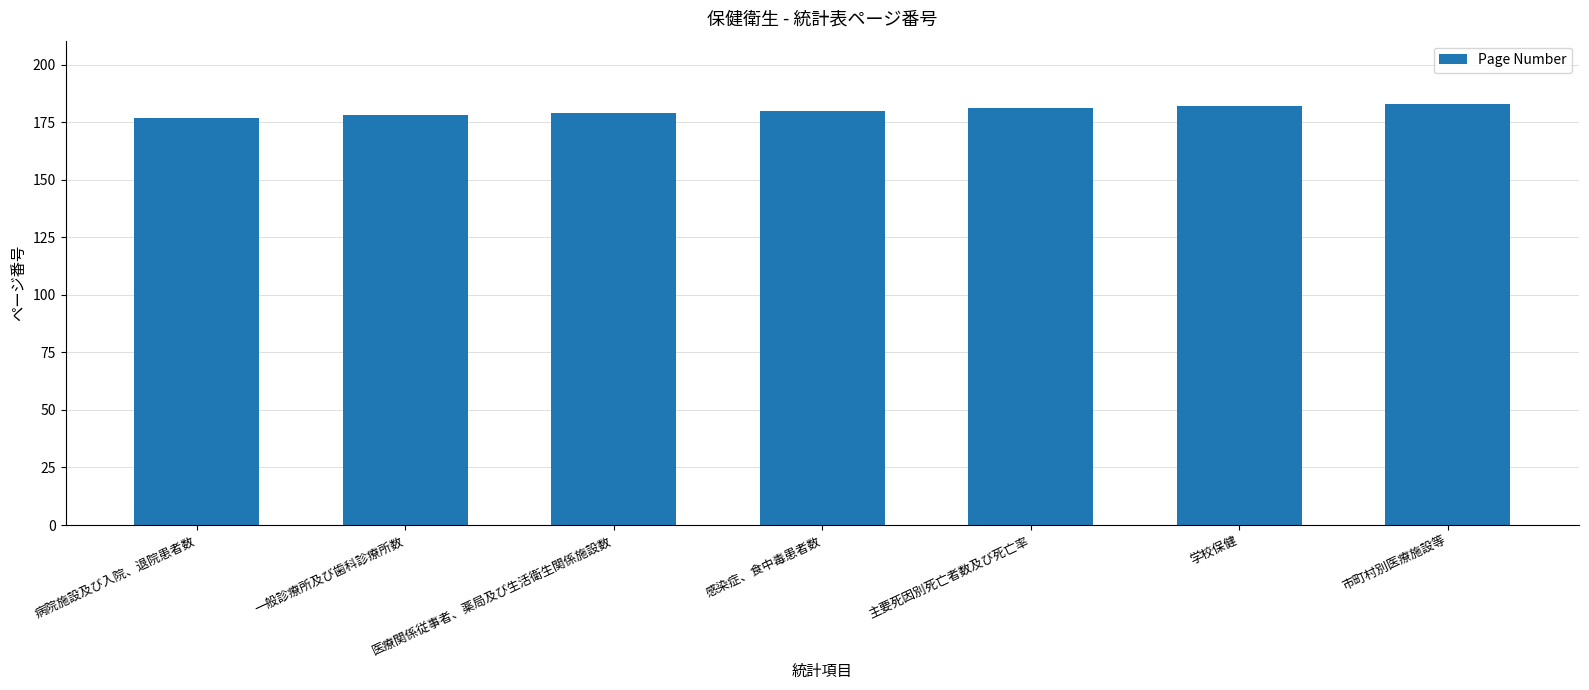

Which has a higher value, 一般診療所及び歯科診療所数 or 主要死因別死亡者数及び死亡率?

主要死因別死亡者数及び死亡率